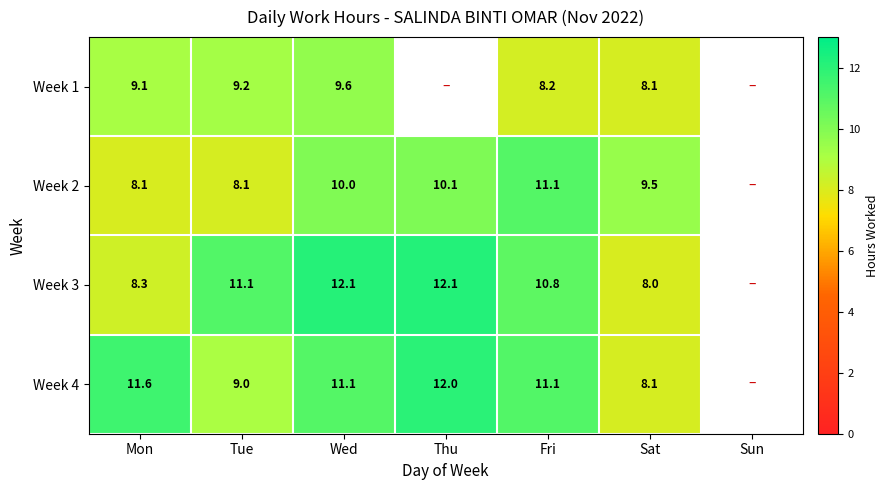

Rank the series at Wed from highest to lowest value.

Week 3, Week 4, Week 2, Week 1